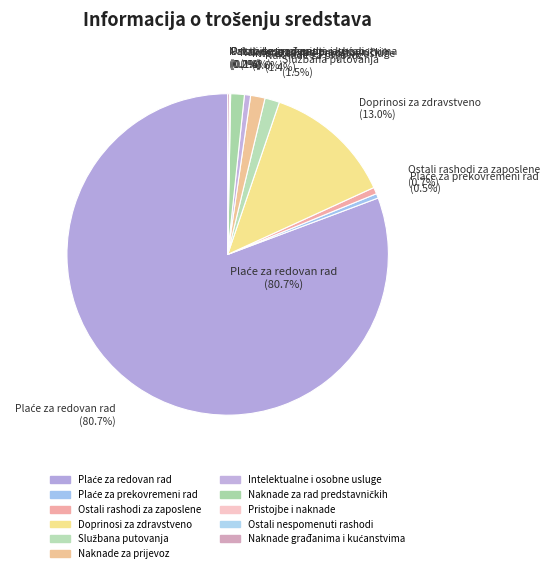

Is it true that 3291 - Naknade za rad predstavničkih is 1% of the pie?

True